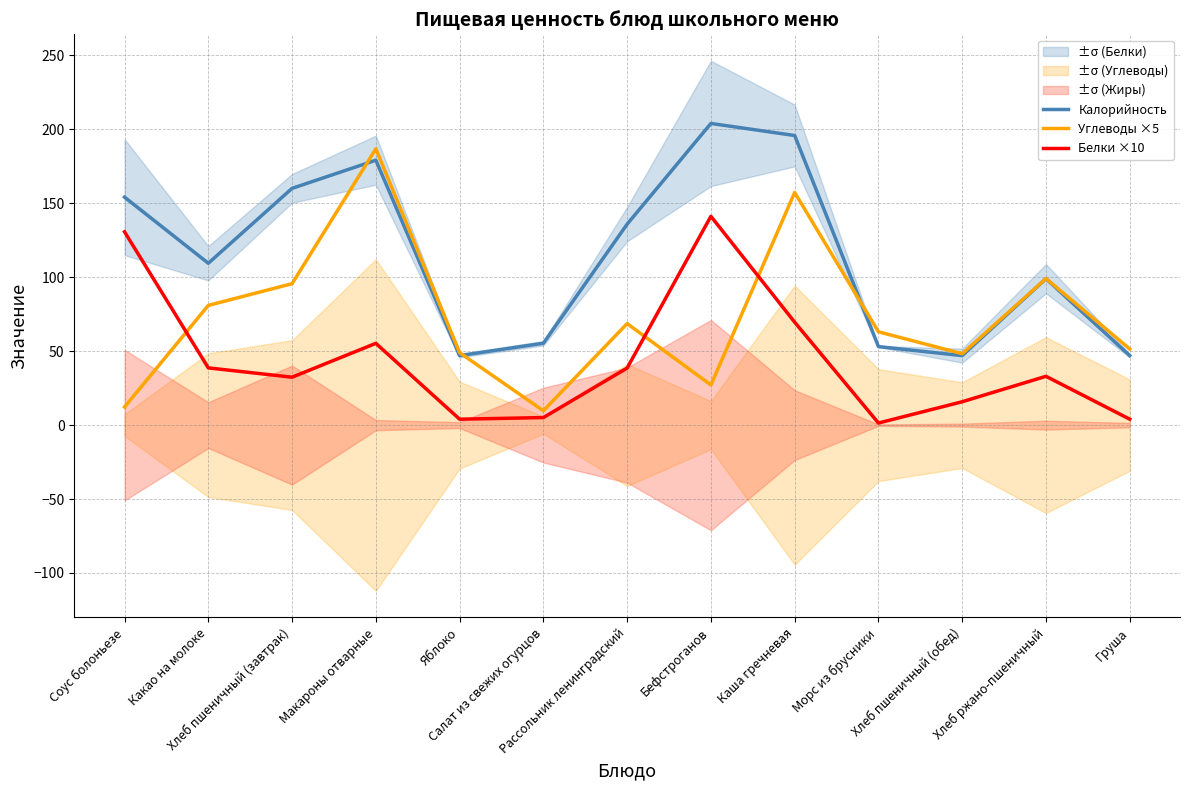

How many times do Углеводы ×5 and Калорийность cross each other?

3